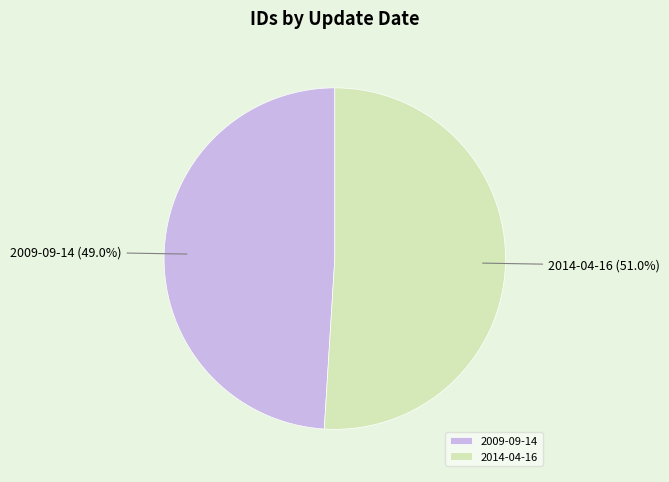

What is the ratio of the value at 2014-04-16 to the value at 2009-09-14?

1.0